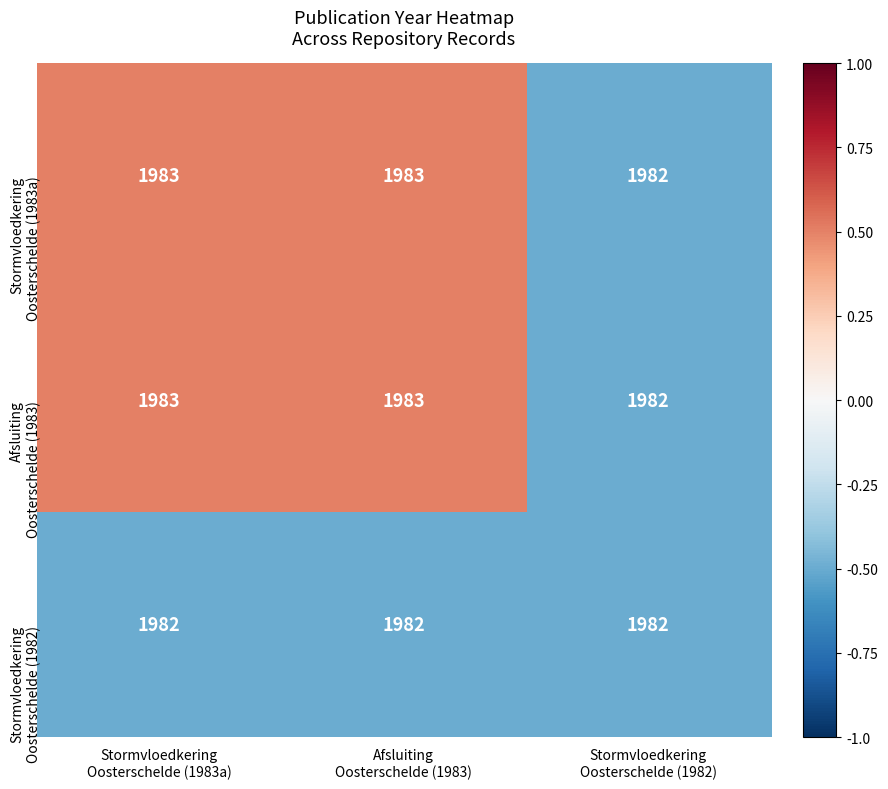

What is the smallest value displayed?

1982